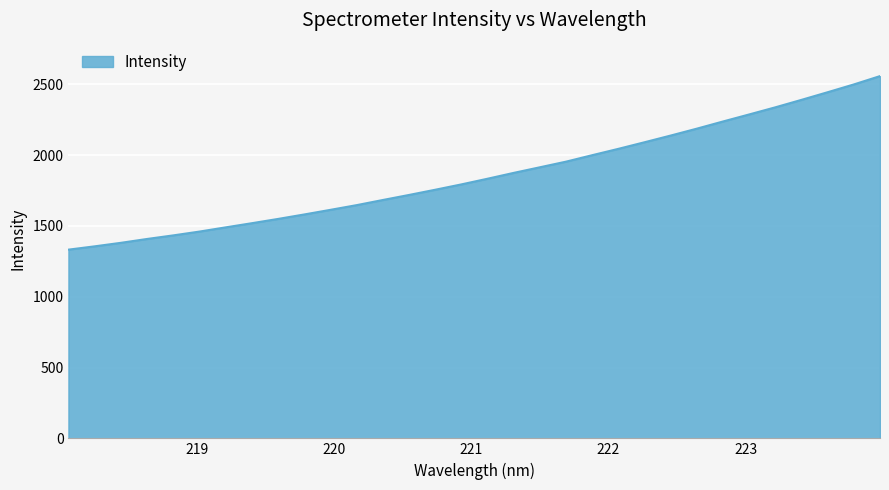

What is the minimum value shown in the chart?

1332.0